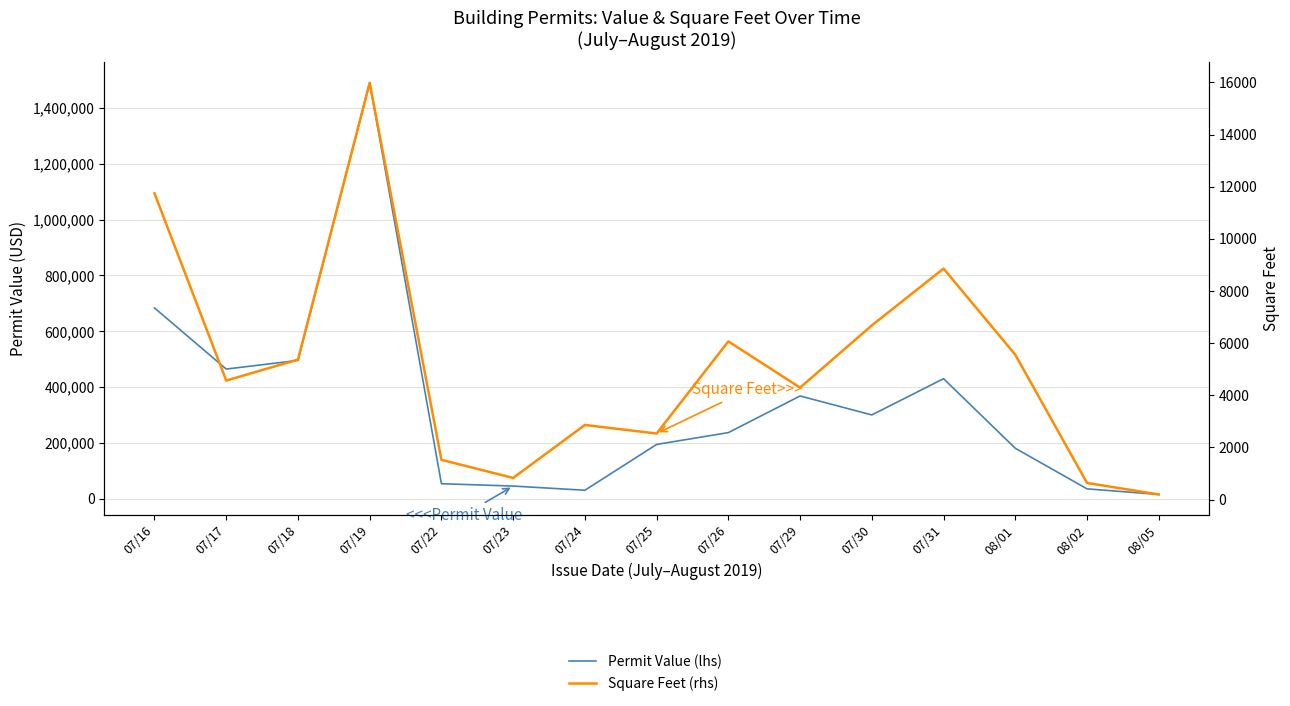

Reading right to left, what are all the values shown in this chart?

Permit Value (lhs): 08/05=15000.0	08/02=35000.0	08/01=180480.0	07/31=430000.0	07/30=300000.0	07/29=368000.0	07/26=236610.0	07/25=194280.0	07/24=30000.0	07/23=45000.0	07/22=53421.0	07/19=1490718.0	07/18=495421.0	07/17=464488.5	07/16=683610.0
Square Feet (rhs): 08/05=200.0	08/02=640.0	08/01=5557.0	07/31=8860.0	07/30=6682.0	07/29=4295.0	07/26=6068.0	07/25=2535.0	07/24=2864.0	07/23=833.0	07/22=1526.0	07/19=15983.0	07/18=5369.0	07/17=4567.0	07/16=11745.0